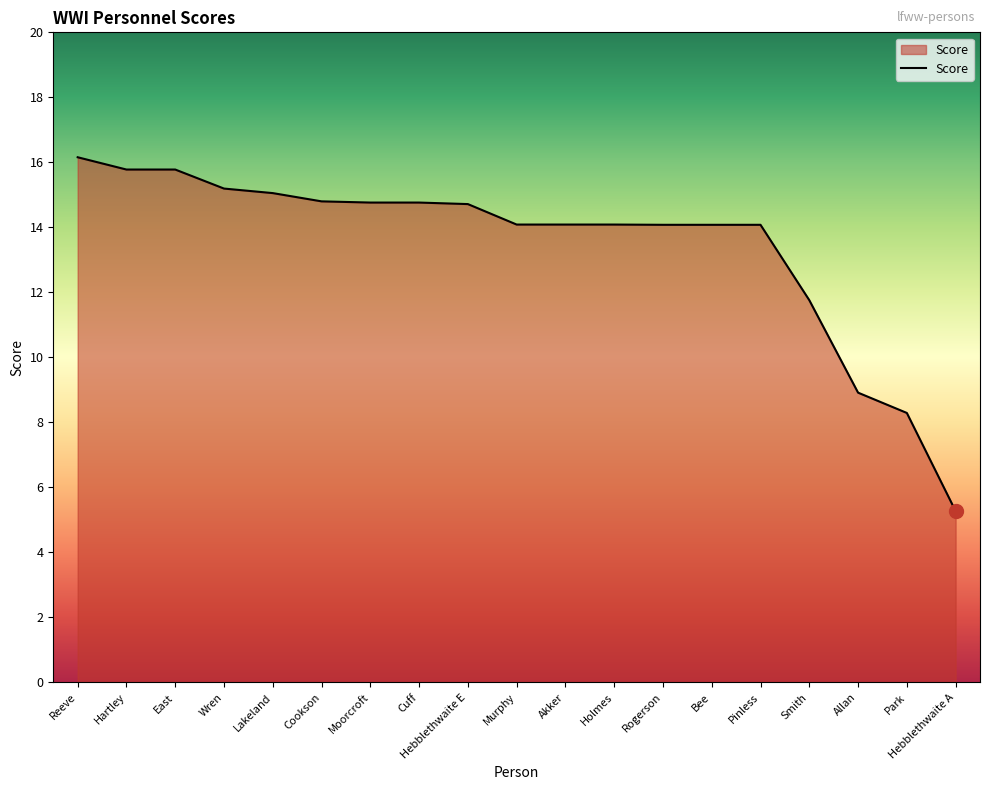

True or false: the data shows 15.2 at Wren.

True